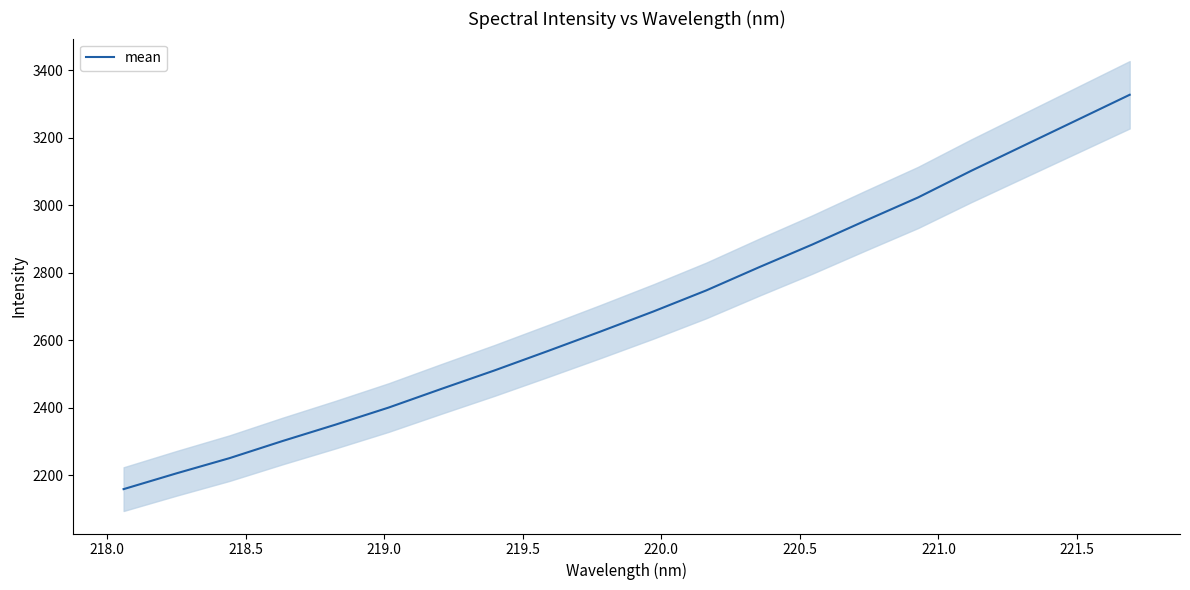

True or false: the data has more than 2 interior local peaks.

False